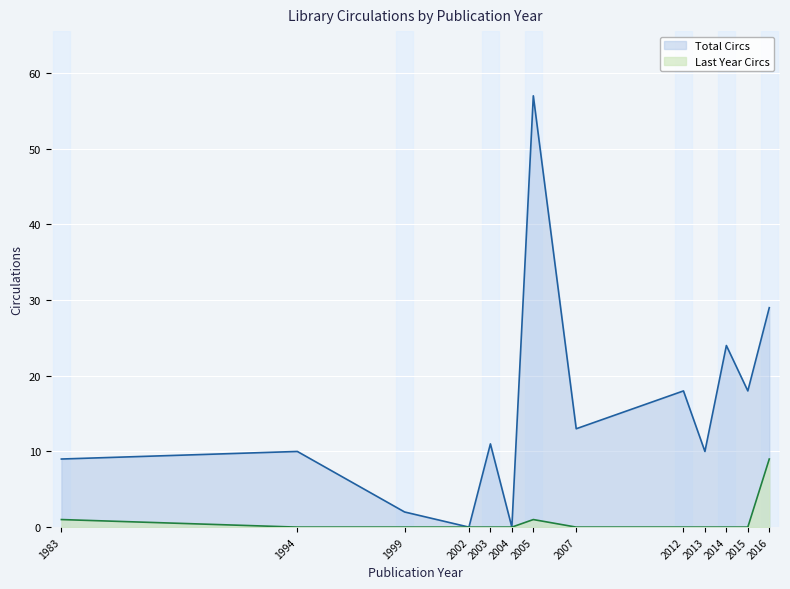

The Total Circs series shows 16 at 2005. True or false?

False